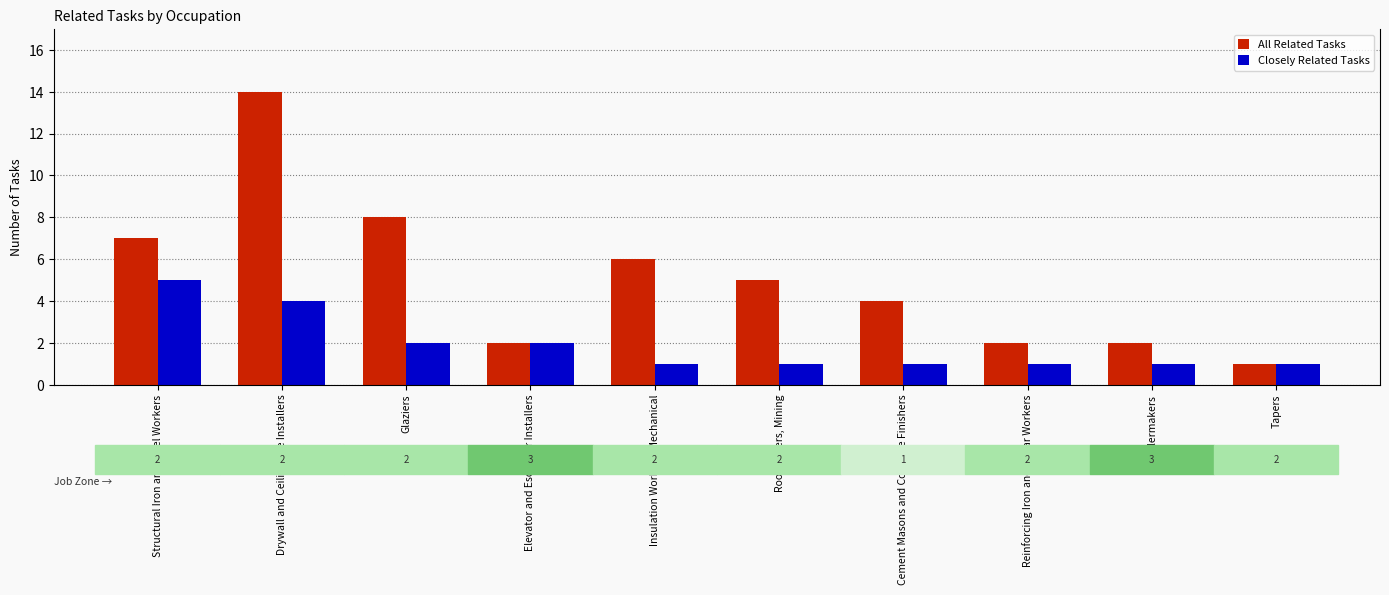

What is the label of the 6th bar from the left?

Roof Bolters, Mining